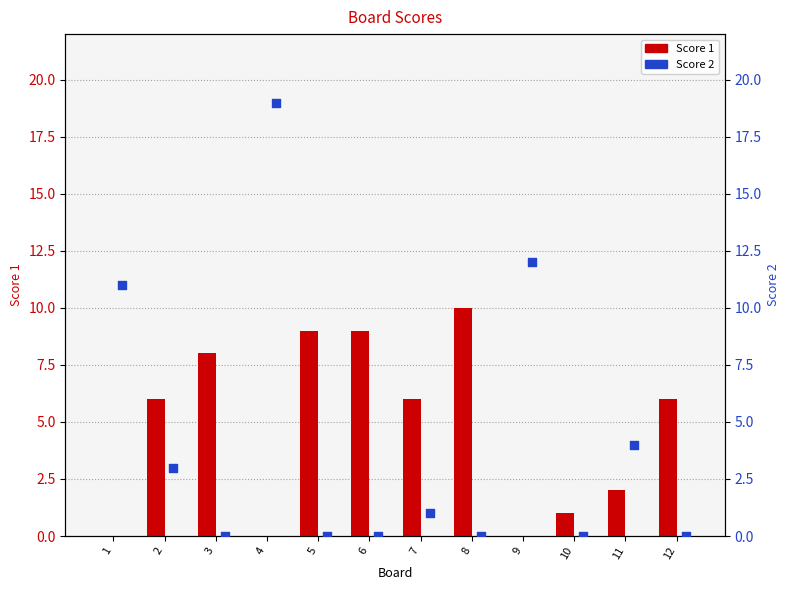

Which series reaches the minimum Y coordinate?

Score 1